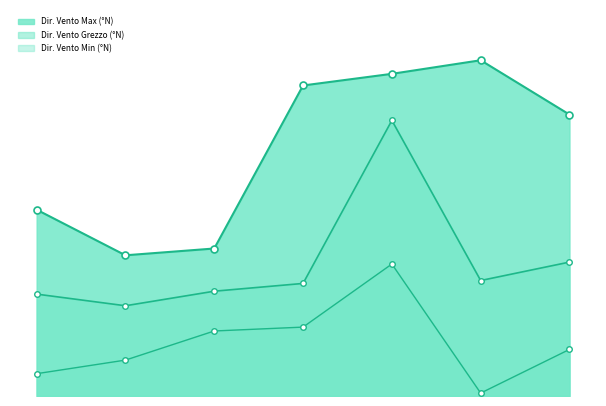

Count the number of categories in the chart.

7